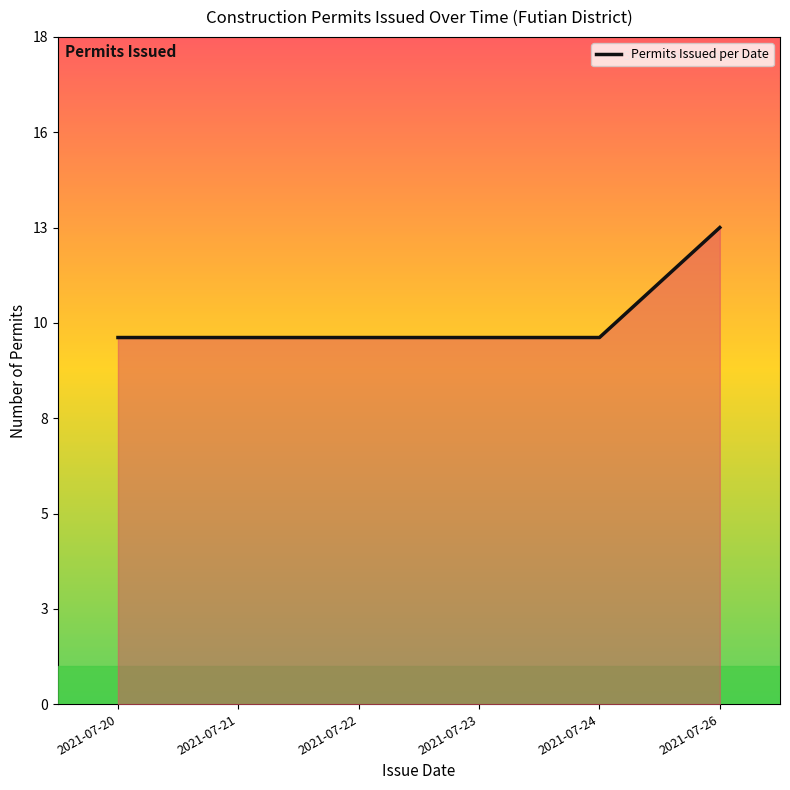

List the labels in order of value, smallest first.

2021-07-20, 2021-07-21, 2021-07-22, 2021-07-23, 2021-07-24, 2021-07-26